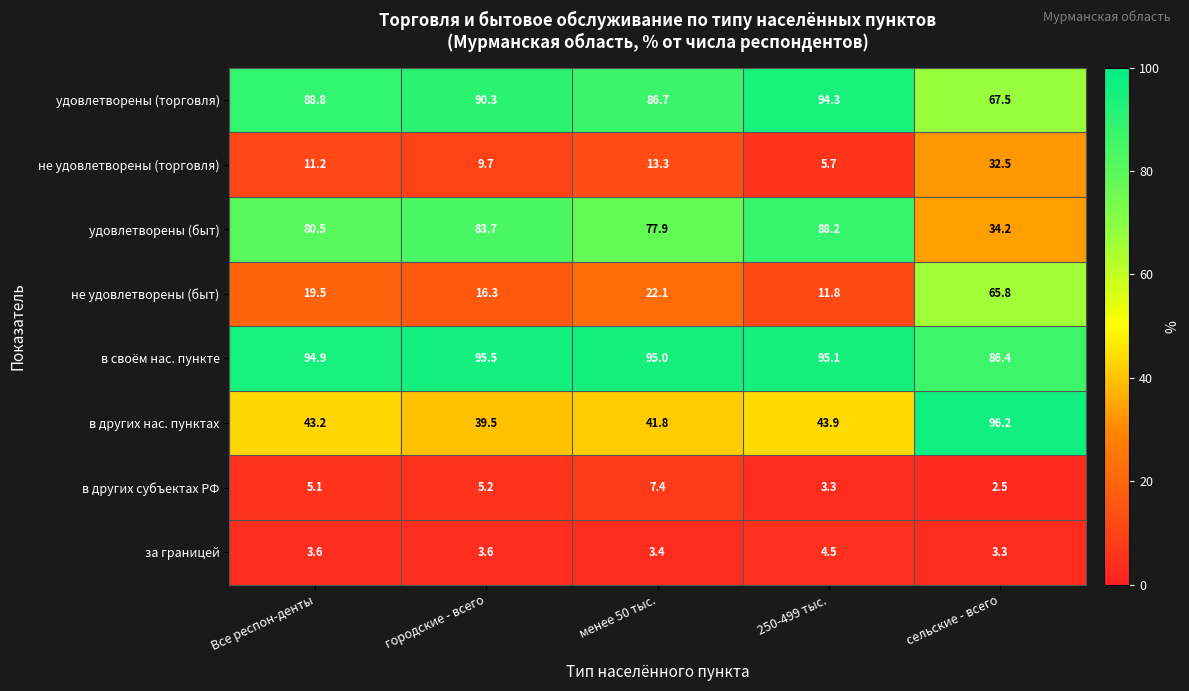

What is the smallest value displayed?

2.5